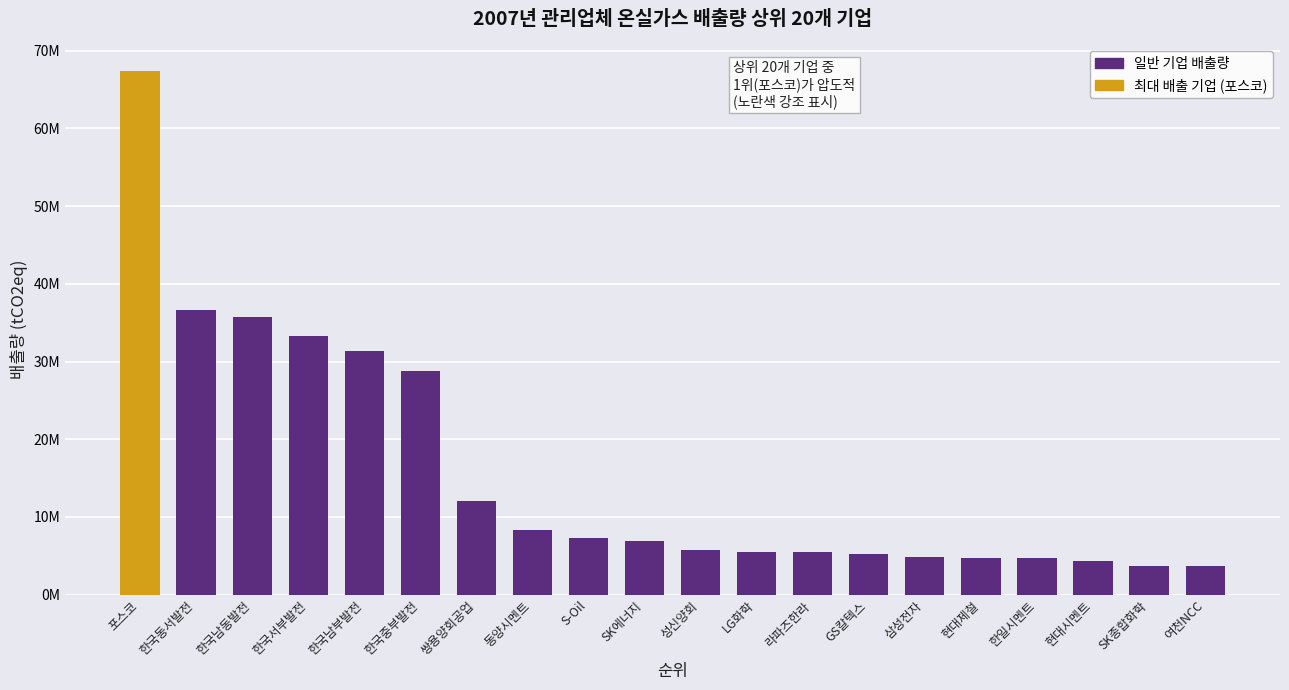

What is the difference between the maximum and minimum values?

63795729